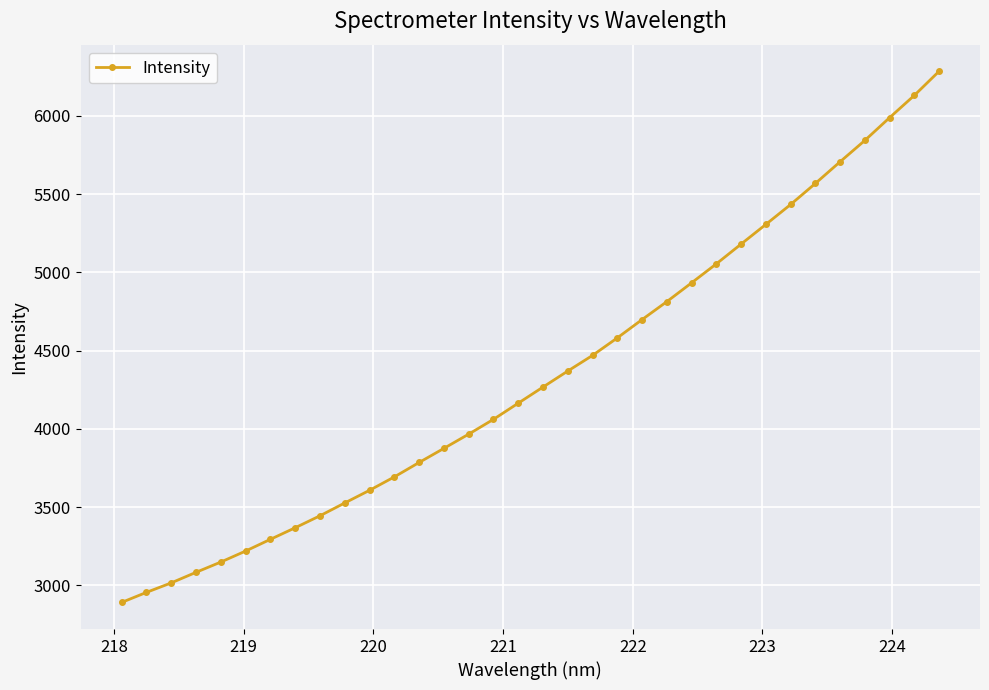

Count the number of values greater than 4266.

17